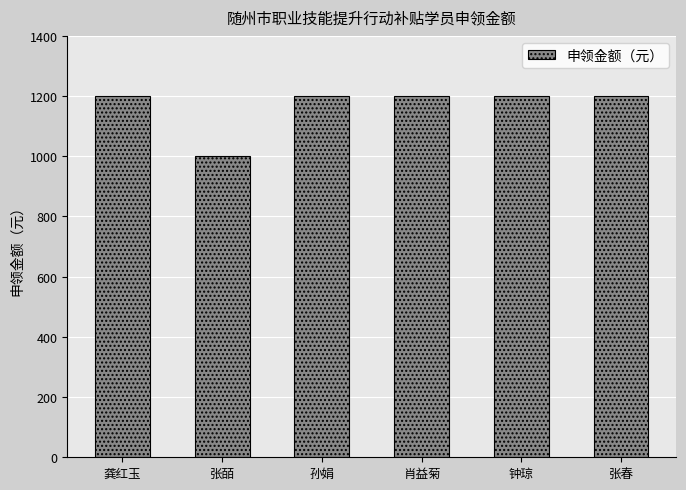

How many bars are there in total?

6